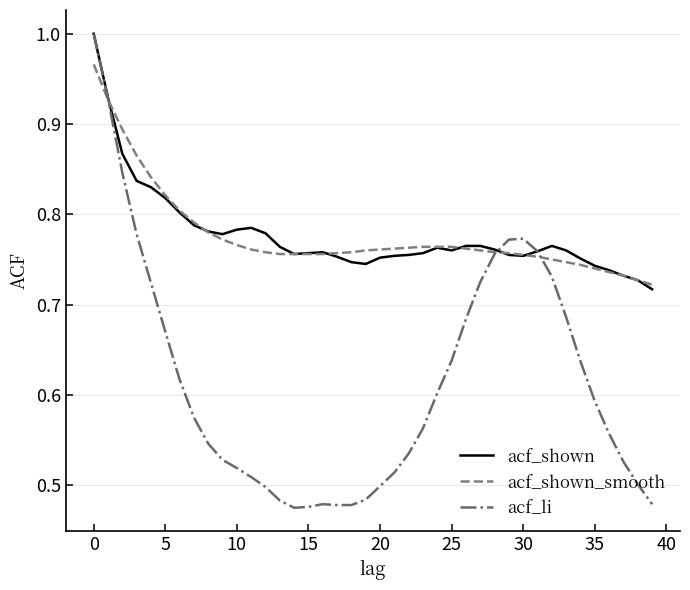

Which series has the widest spread of values?

acf_li